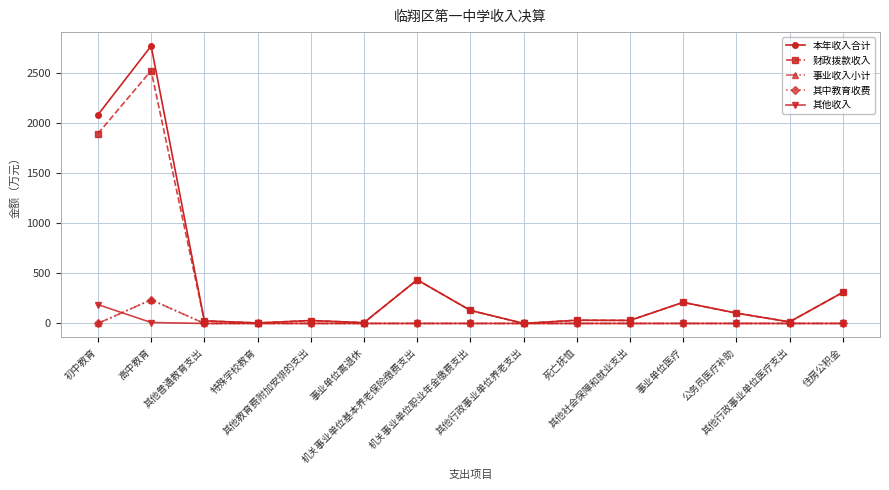

What is the sum of all 财政拨款收入 values?

5755.4